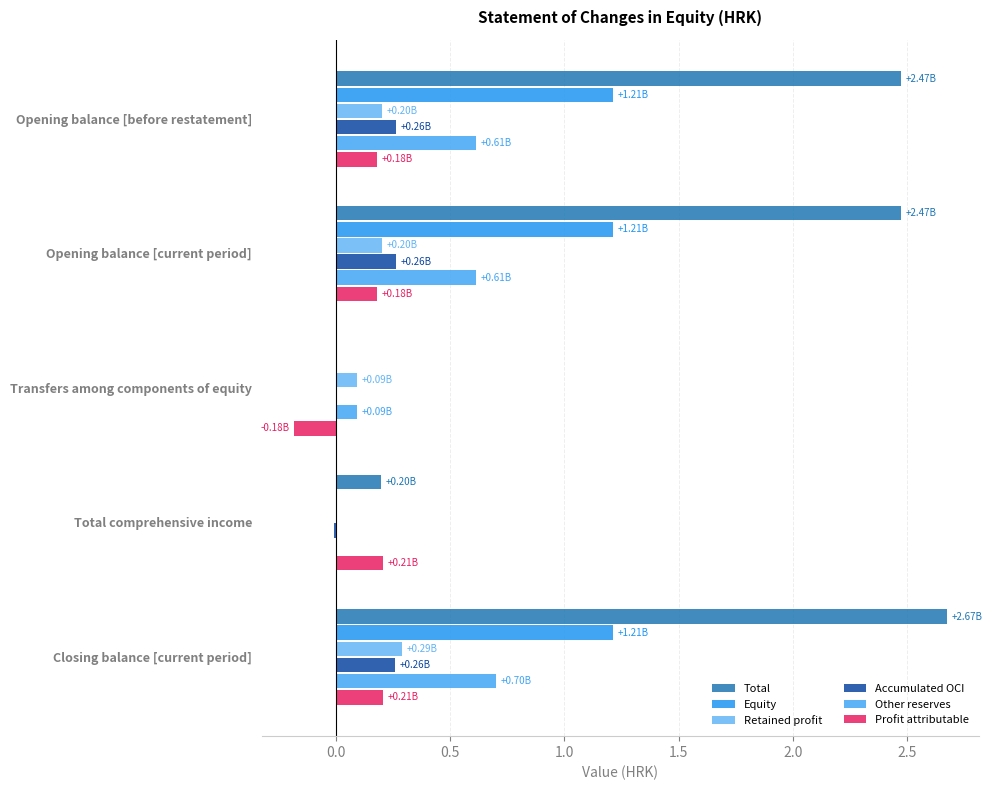

How many values in the Other reserves series exceed 0?

4